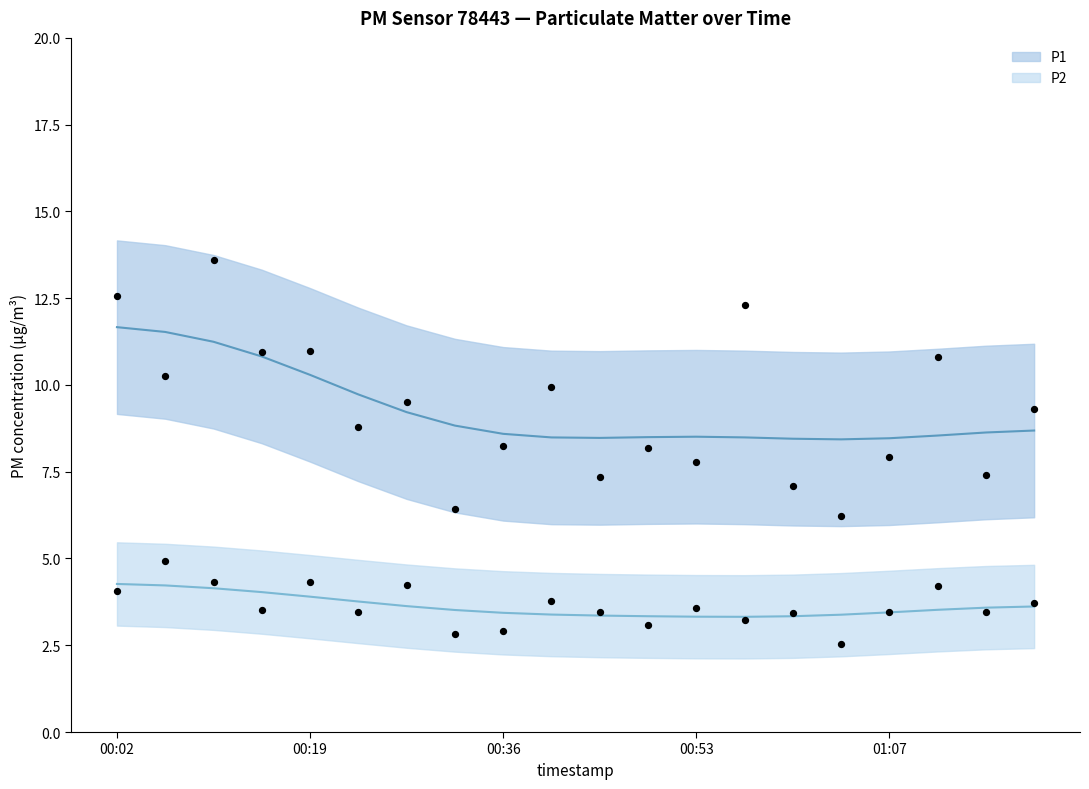

Which series contains the lowest Y value?

P2